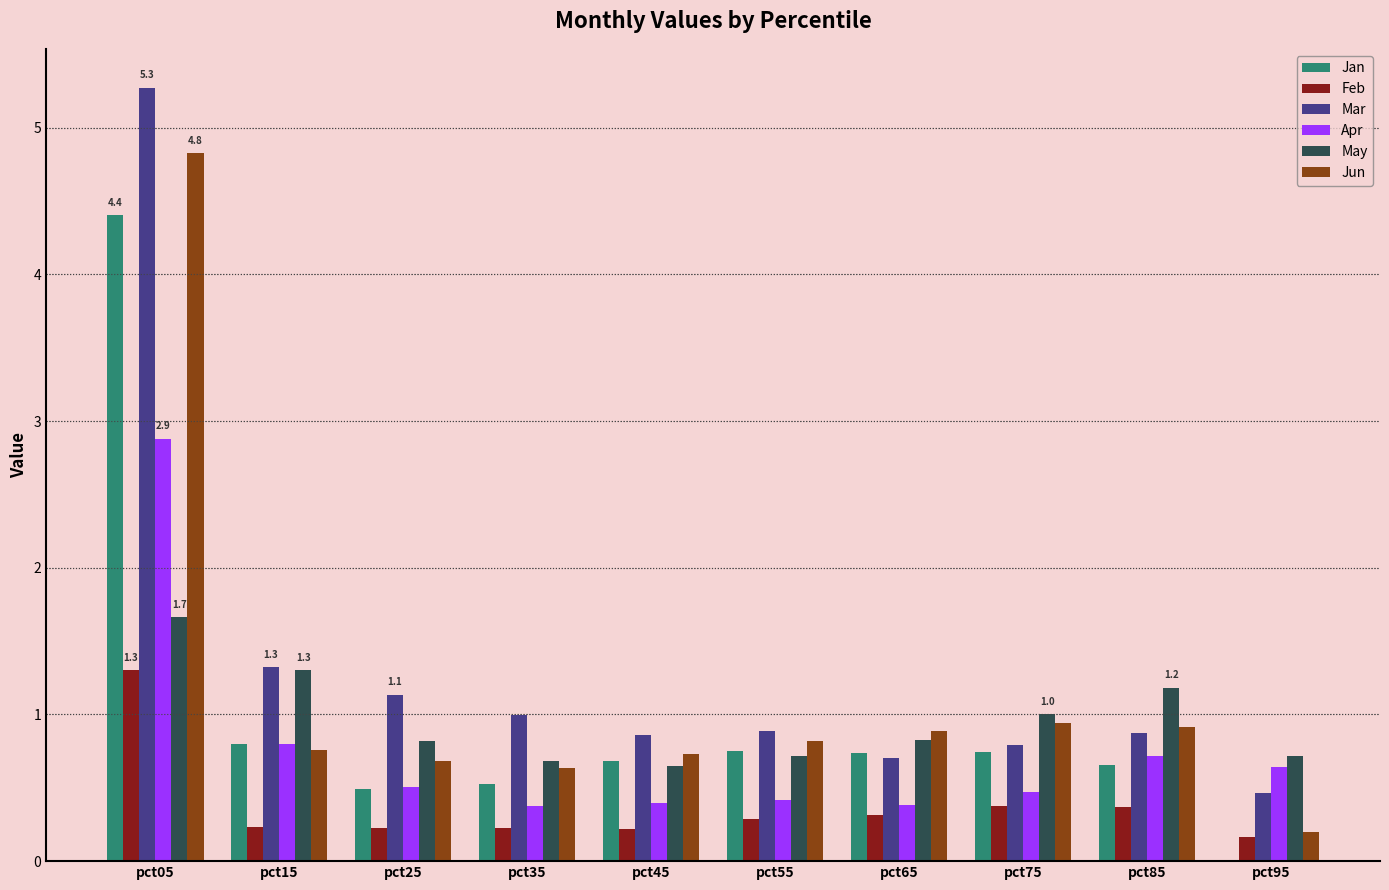

What is the approximate value of Apr at pct65?

0.4